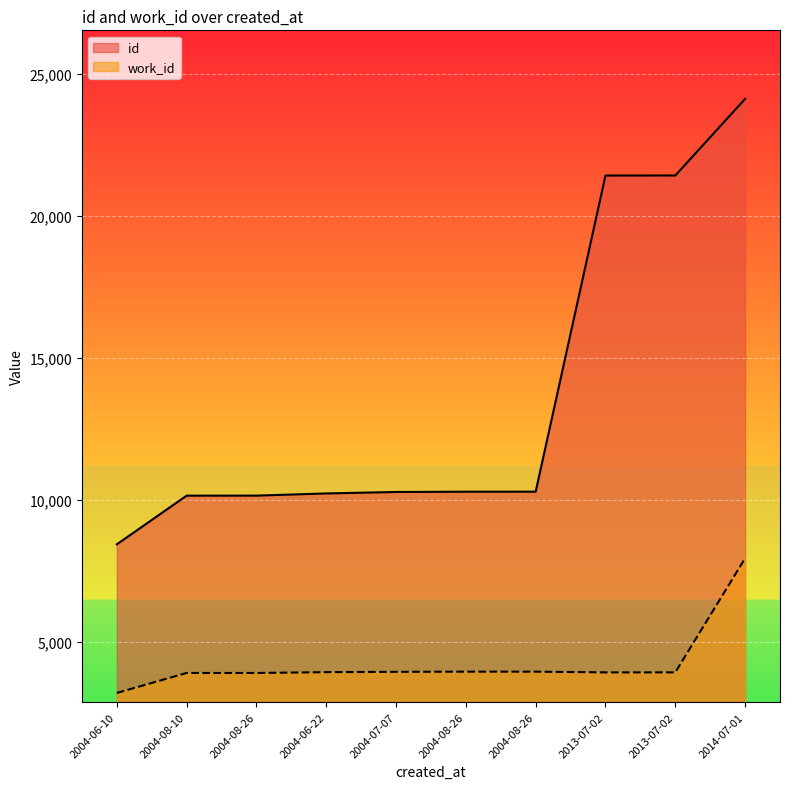

Rank the series at 2014-07-01 from highest to lowest value.

id, work_id